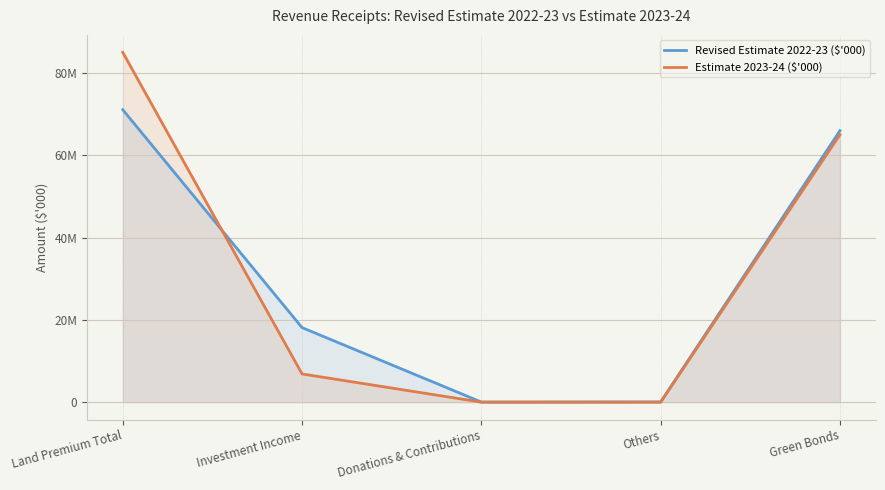

Rank the categories by Estimate 2023-24 ($'000) value from lowest to highest.

Others, Donations & Contributions, Investment Income, Green Bonds, Land Premium Total